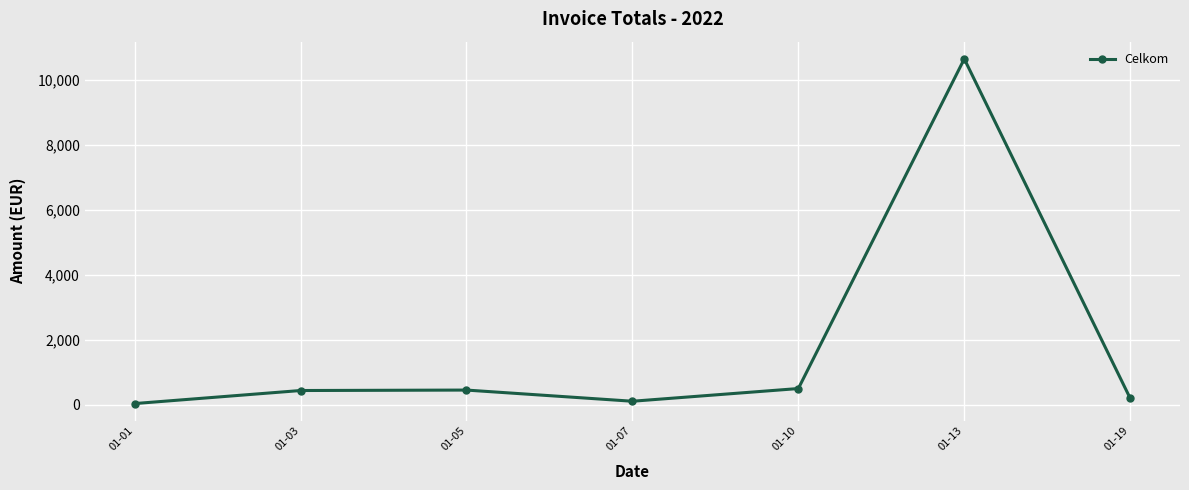

What is the value of the 5th point from the left?

505.0